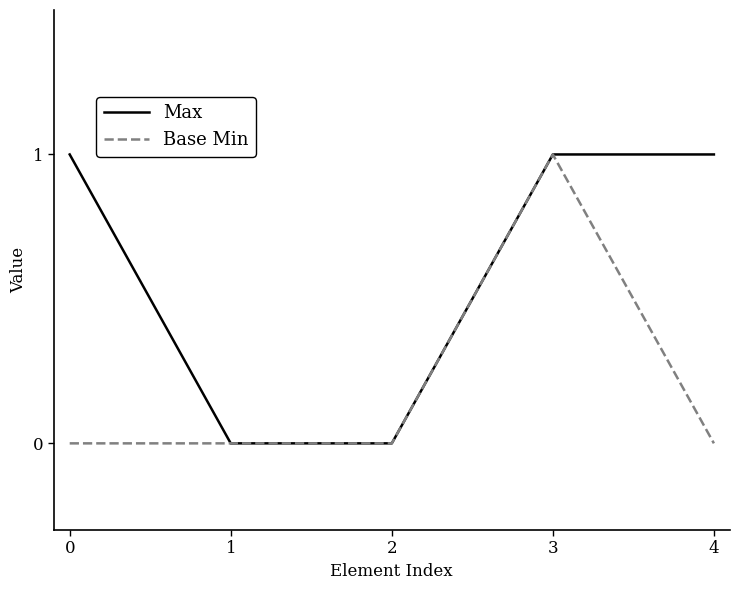

At 0, list the series in order from smallest to largest.

Base Min, Max